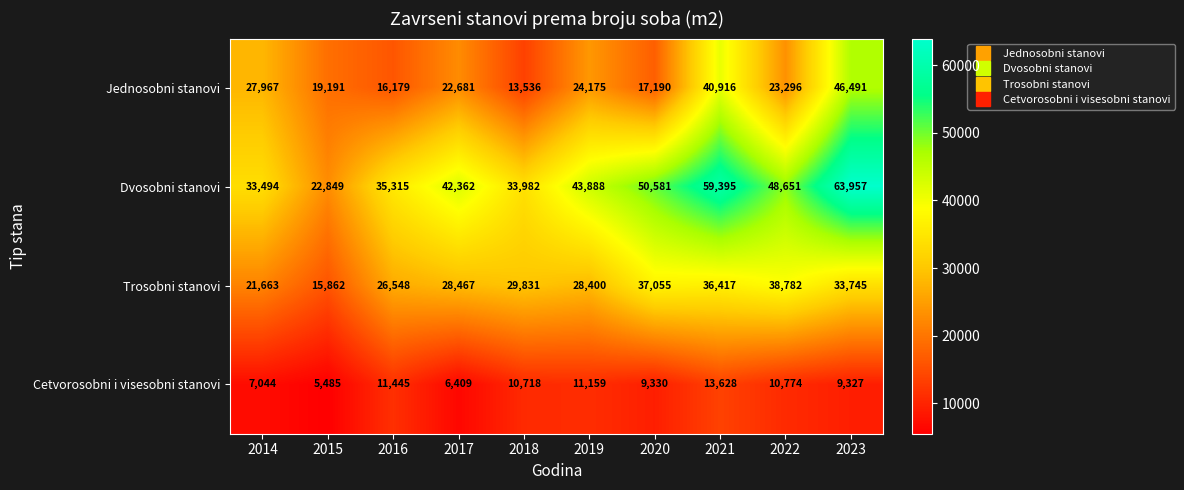

At which label is Cetvorosobni i visesobni stanovi closest to 9556?

2020